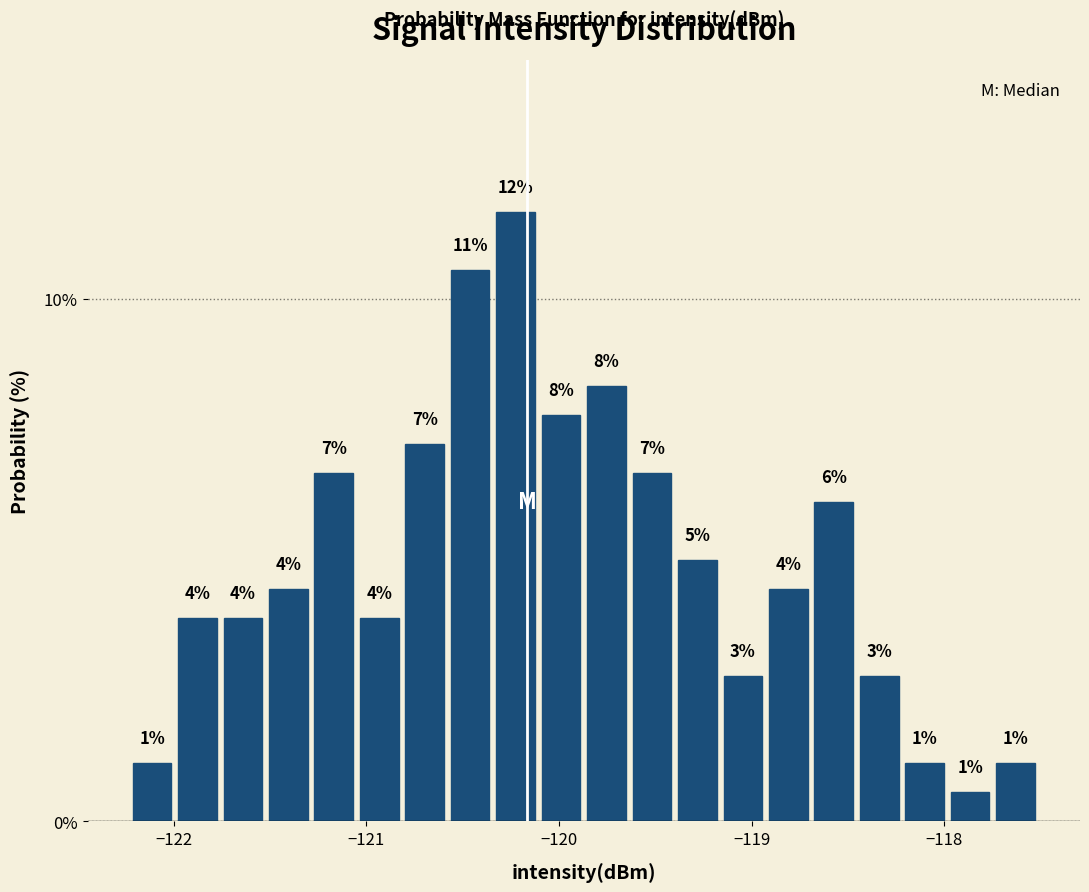

Read against the x-axis, roughly where is the centre of the tallest bar?

-120.2